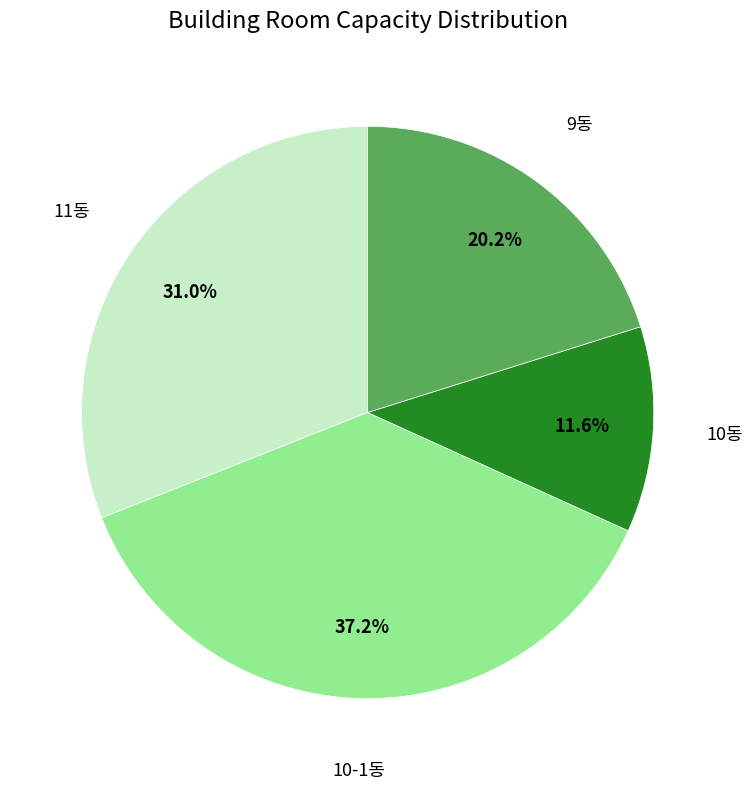

Is there a majority slice in this chart?

No